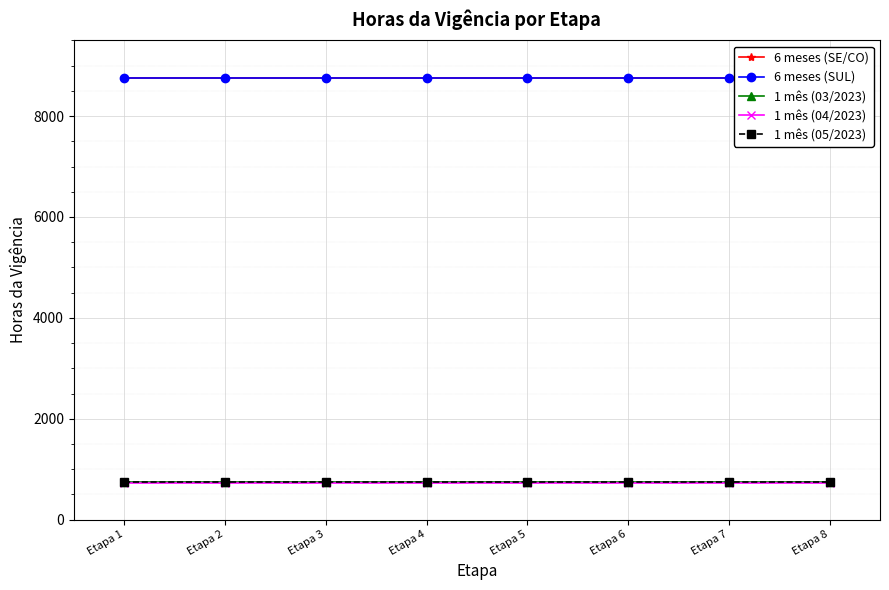

Which label corresponds to the smallest value in the chart?

Etapa 1